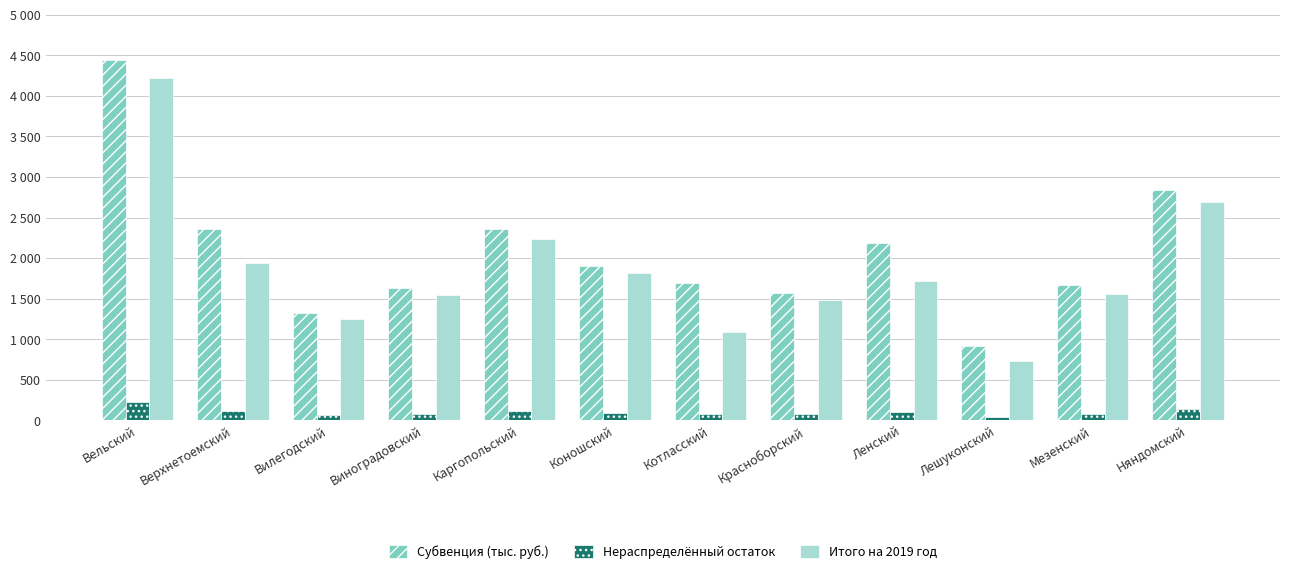

Which series changed the most between Верхнетоемский and Мезенский?

Субвенция (тыс. руб.)